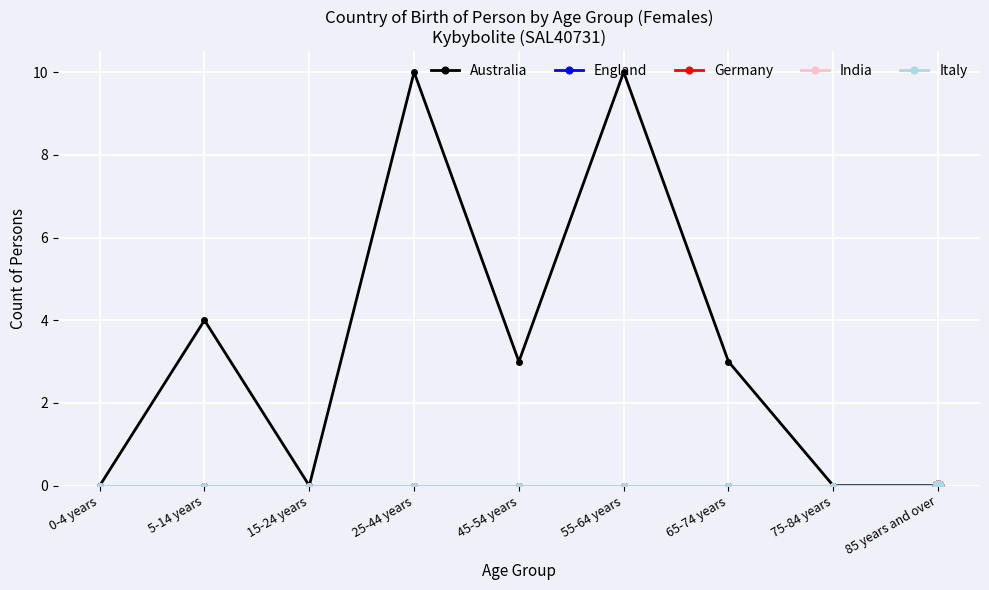

Is the value of England at 15-24 years greater than the value of India at 25-44 years?

No